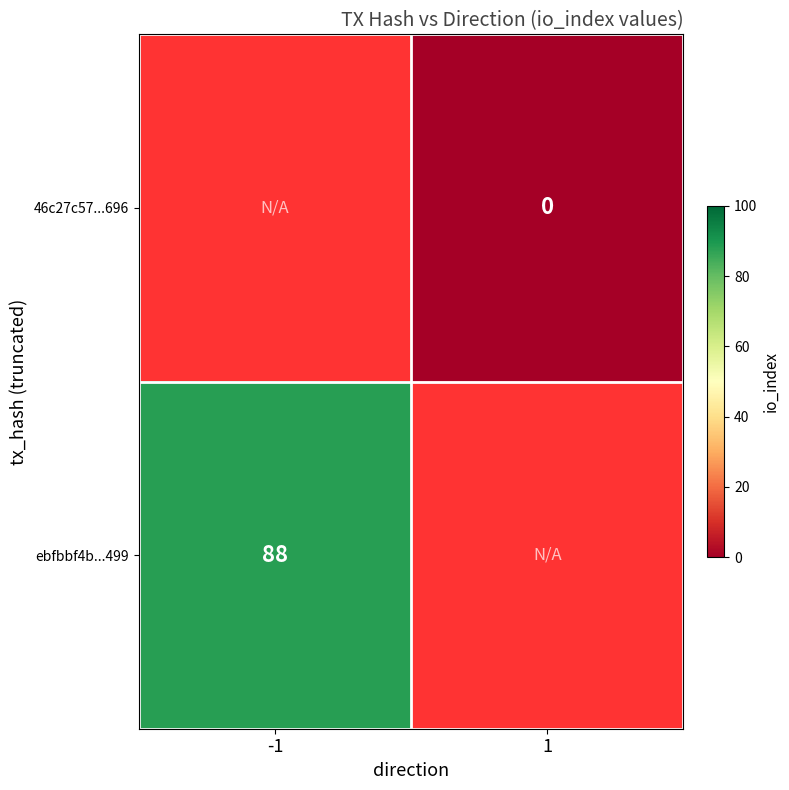

The ebfbbf4b...499 series shows 141 at -1. True or false?

False